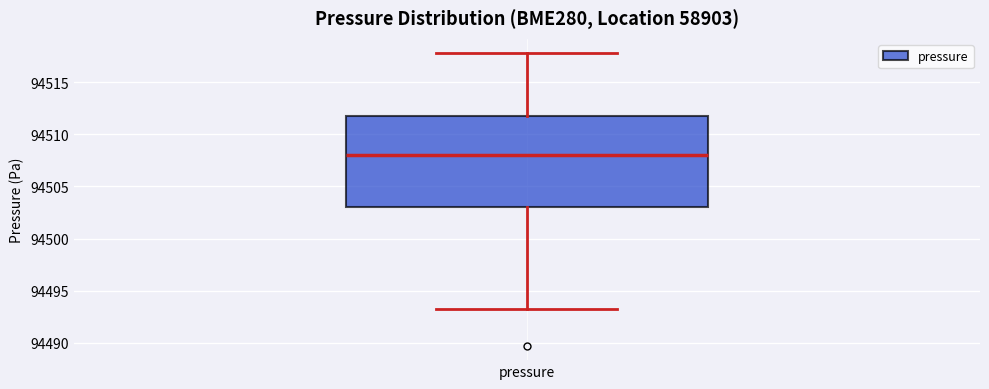

Where does the median line of the box for pressure sit on the y-axis? The values are not printed on the chart, so give them approximately, as read against the axis.

94508.0